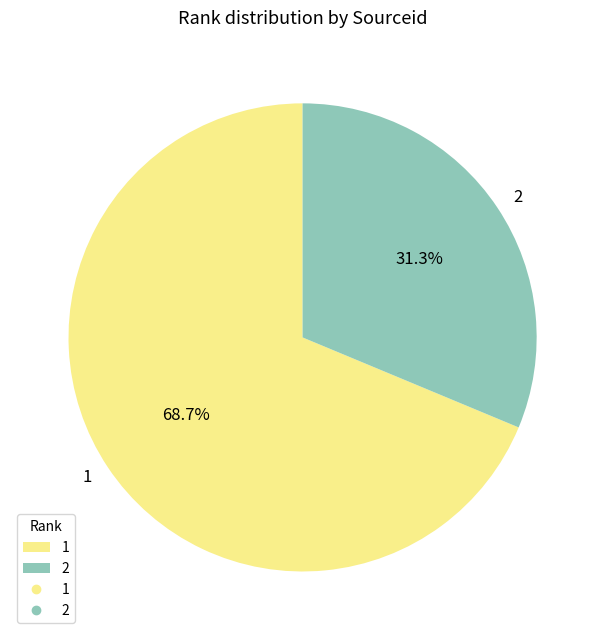

Approximately how many times larger is the value at 2 compared to 1?

0.5